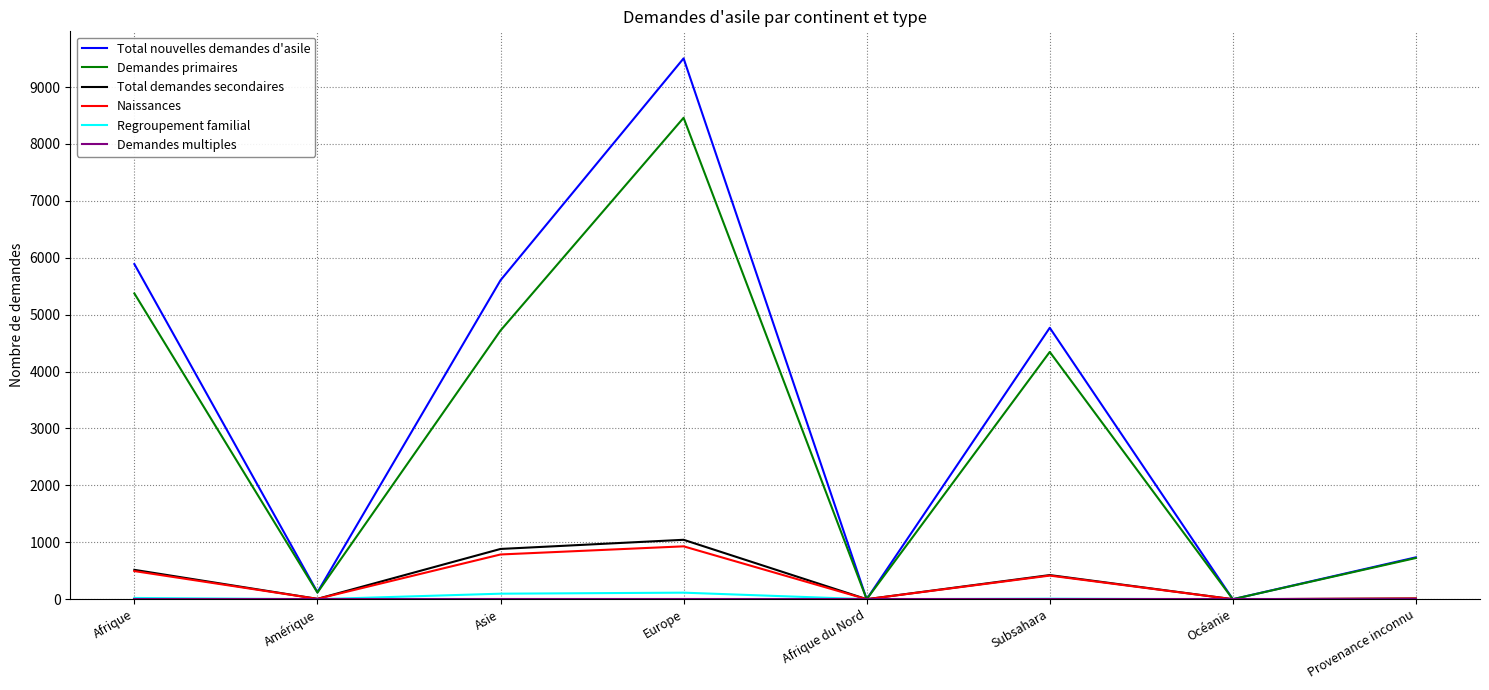

Which series has the widest spread of values?

Total nouvelles demandes d'asile